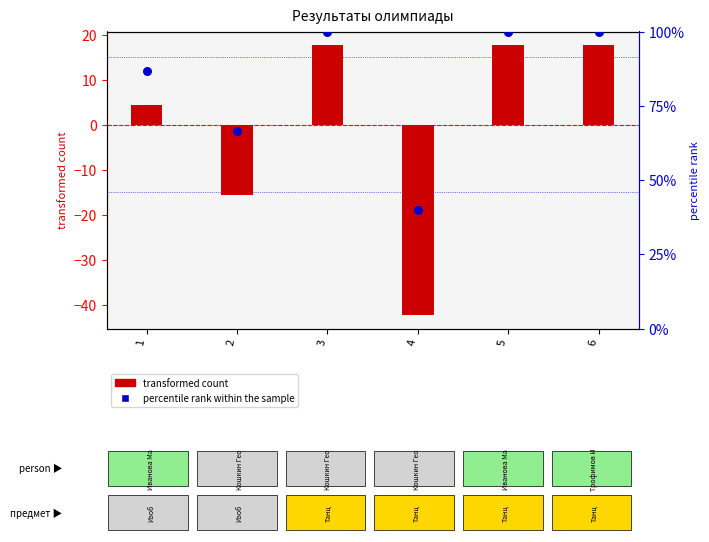

Which series has the largest total across all categories?

percentile rank within the sample